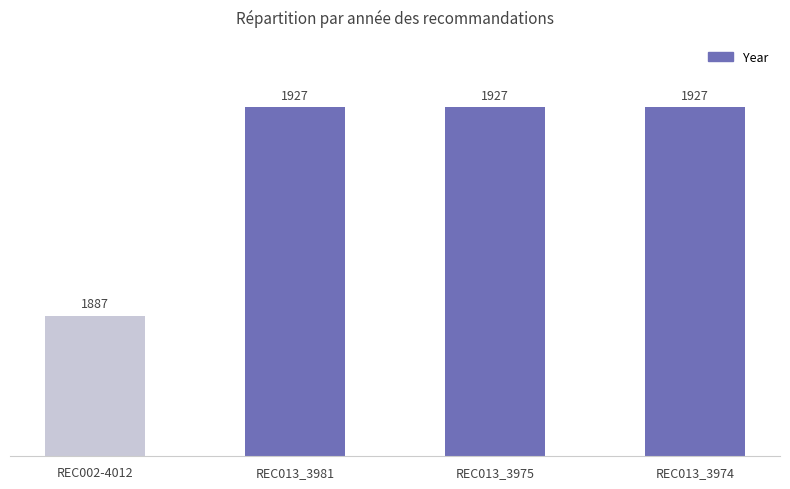

How many bars are there in total?

4